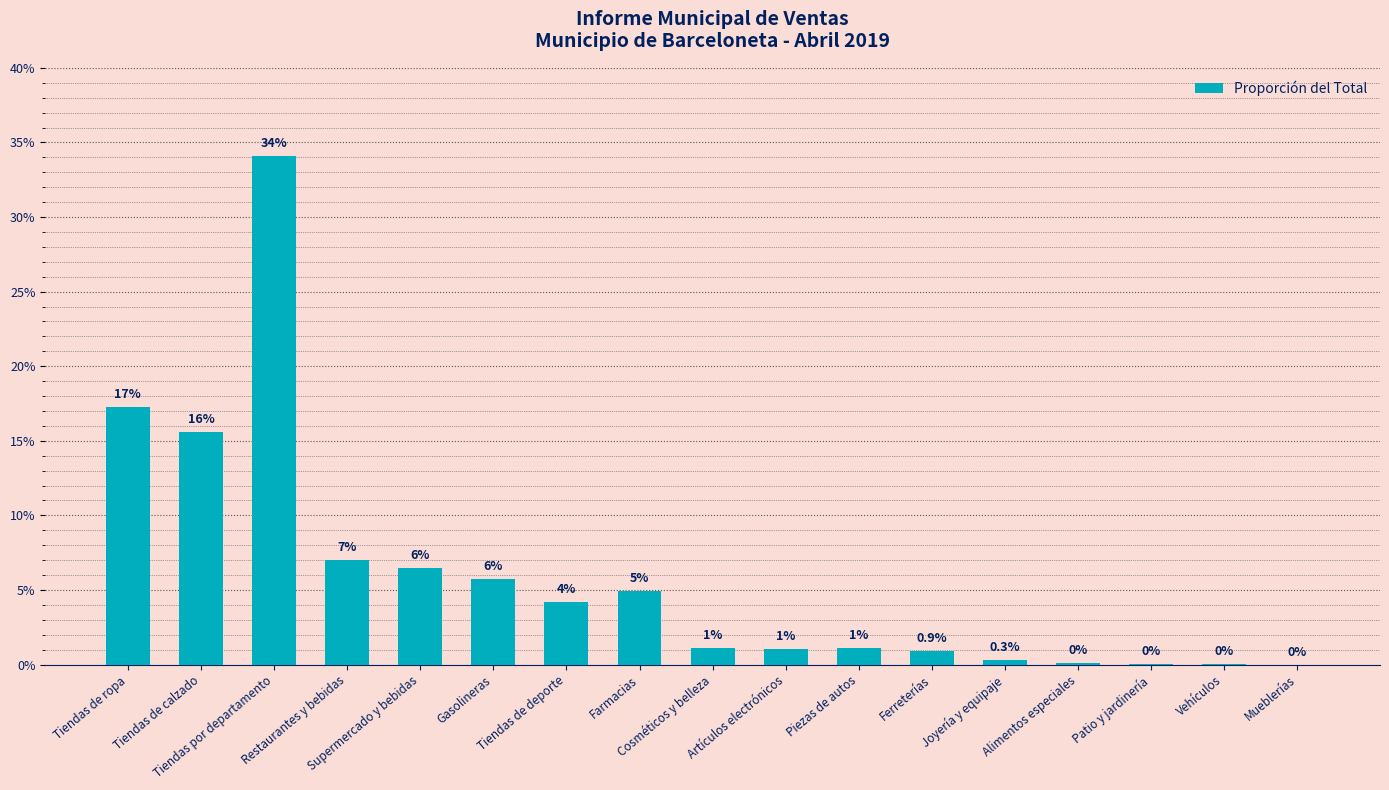

What is the label of the 5th bar from the left?

Supermercado y bebidas